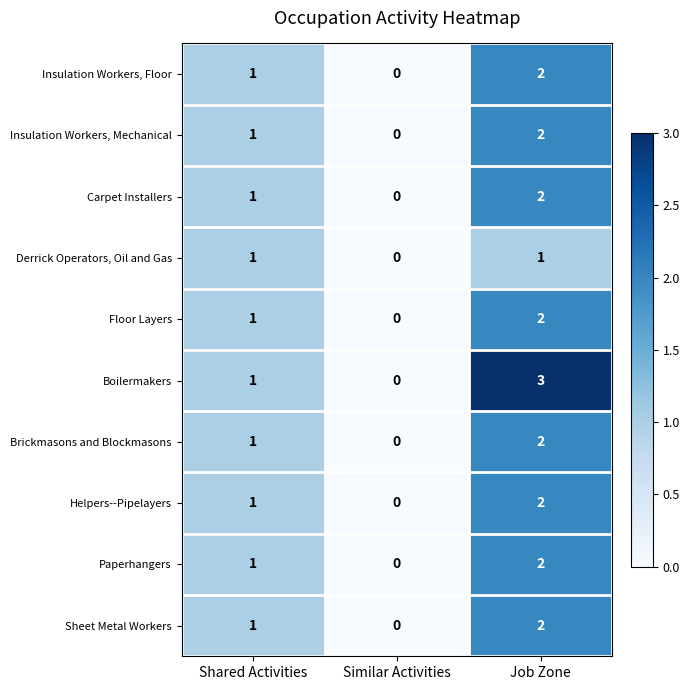

What is the maximum value shown in the chart?

3